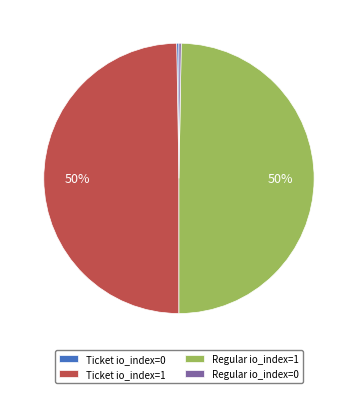

What percentage is the Ticket io_index=1 slice, to the nearest percent?

50%